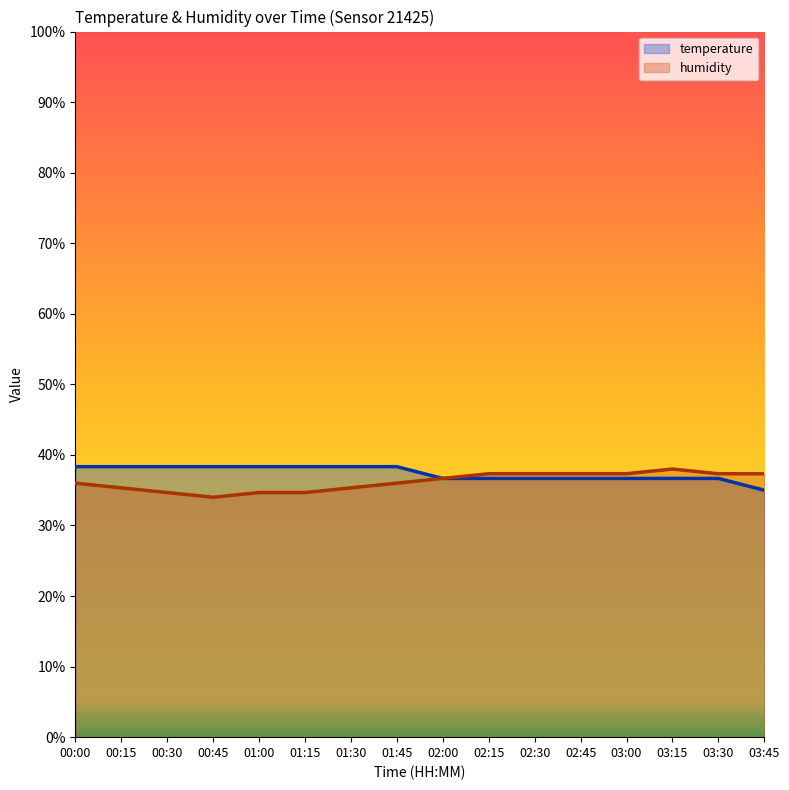

What is the lowest value of the temperature series?

35.0